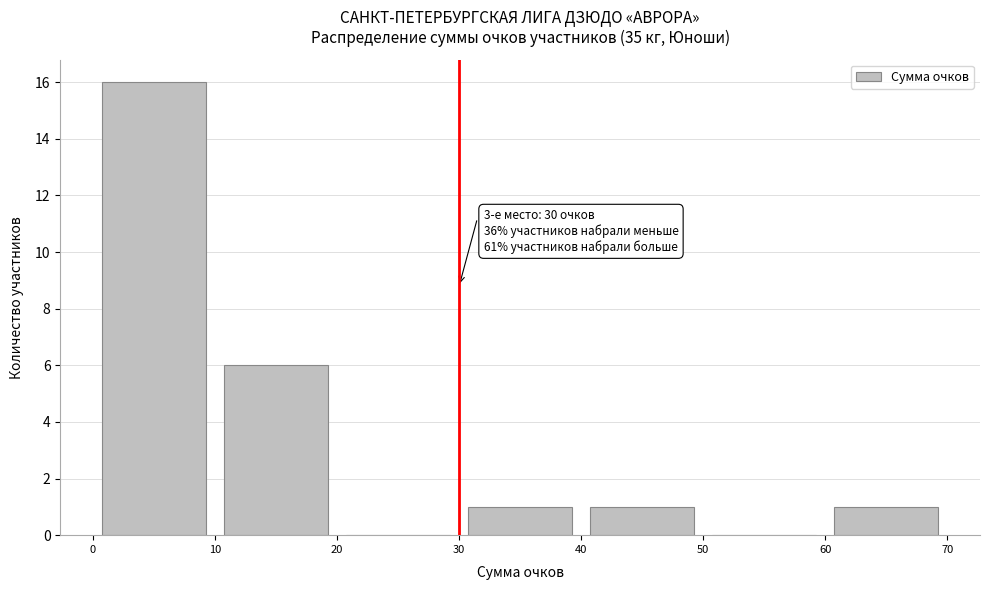

Over which range of the x-axis is the bar tallest?

0 to 10